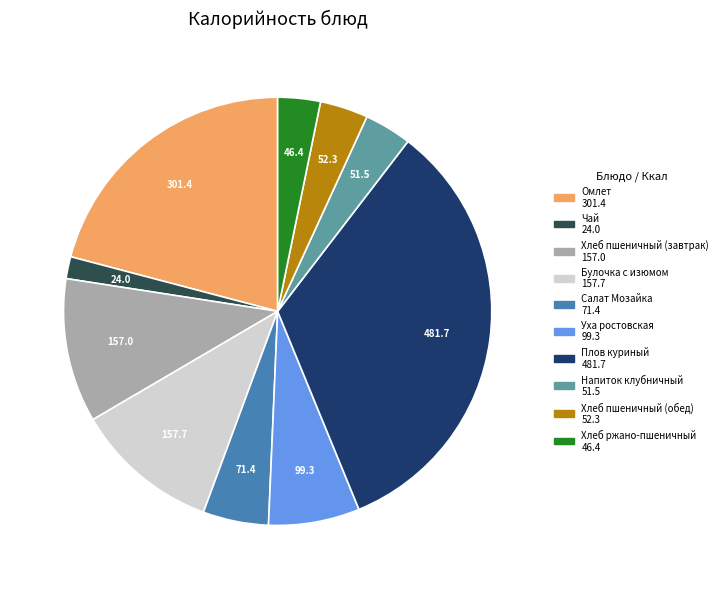

How many segments does this pie chart have?

10